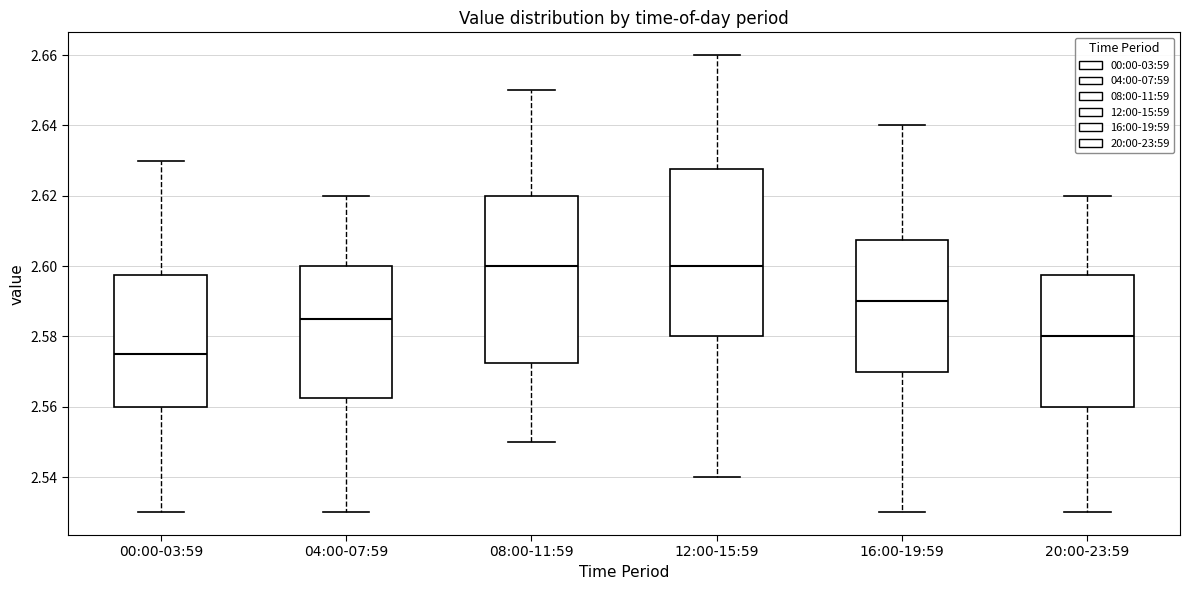

Reading left to right, transcribe this box plot: for each box, give where its median line is, the range the box spans, and where its two whiskers end, as read against the y-axis. The values are not printed on the chart, so give them approximately, as read against the axis.

00:00-03:59: median 2.576, box 2.560 to 2.598, whiskers 2.530 to 2.630
04:00-07:59: median 2.586, box 2.562 to 2.600, whiskers 2.530 to 2.620
08:00-11:59: median 2.600, box 2.572 to 2.620, whiskers 2.550 to 2.650
12:00-15:59: median 2.600, box 2.580 to 2.628, whiskers 2.540 to 2.660
16:00-19:59: median 2.590, box 2.570 to 2.608, whiskers 2.530 to 2.640
20:00-23:59: median 2.580, box 2.560 to 2.598, whiskers 2.530 to 2.620